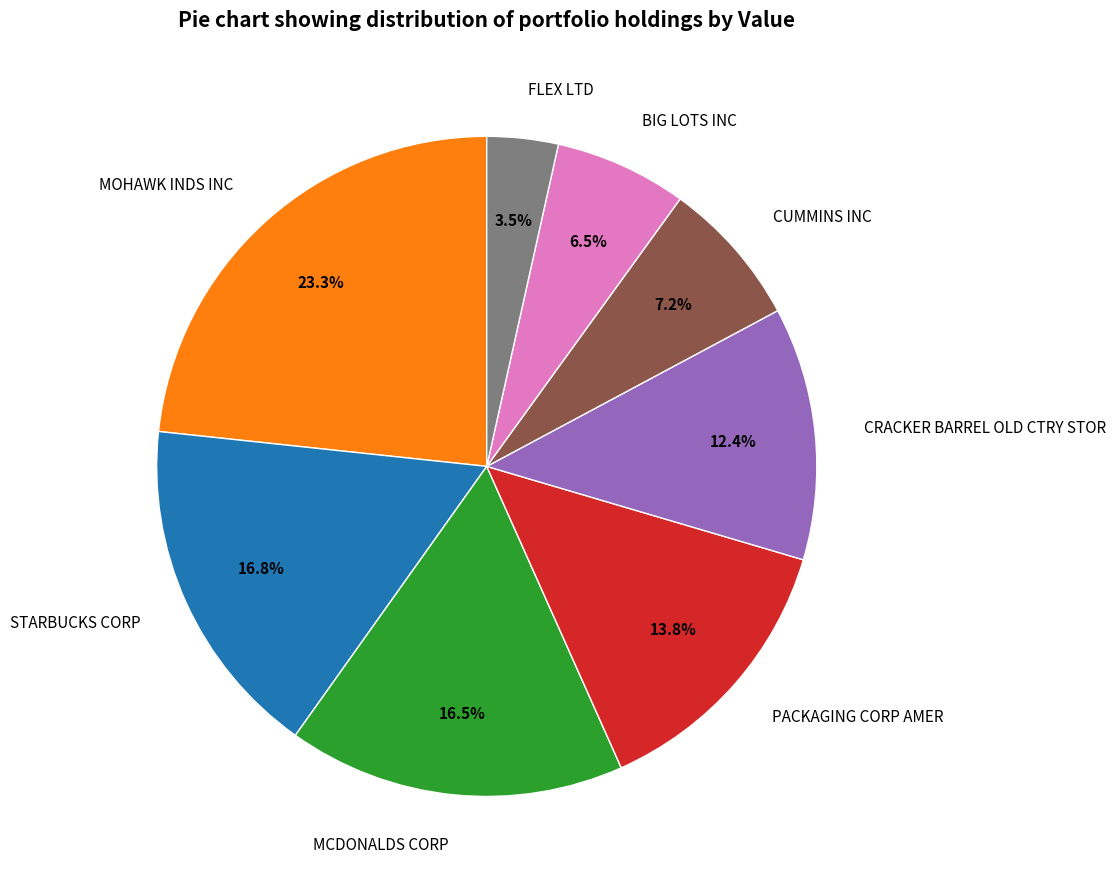

The CUMMINS INC slice represents 7% of the pie. True or false?

True